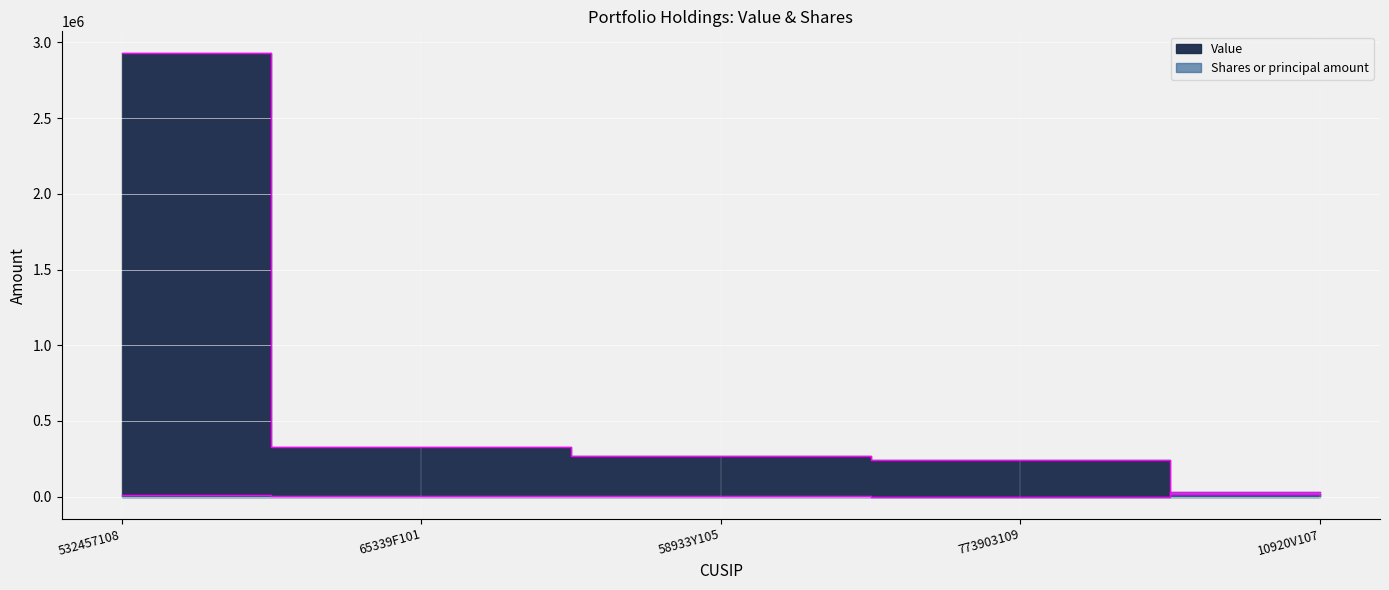

Where is the first local minimum for Shares or principal amount?

773903109